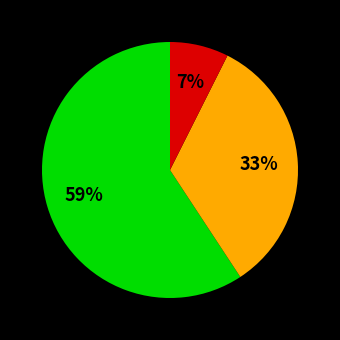

Is there any slice that represents more than half of the pie?

Yes